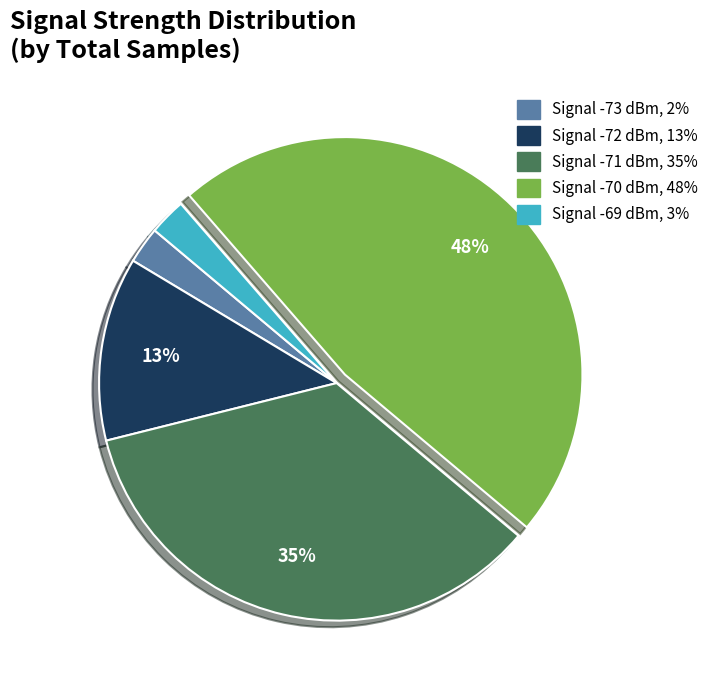

Does any single category account for the majority?

No